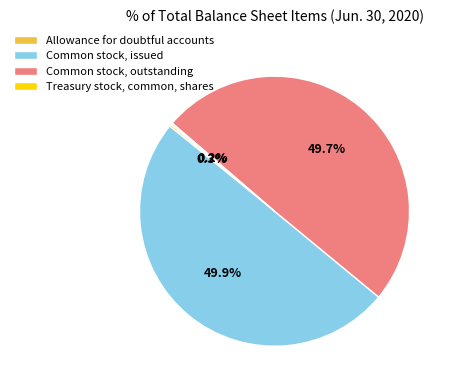

Is it true that Common stock, issued is 41% of the pie?

False